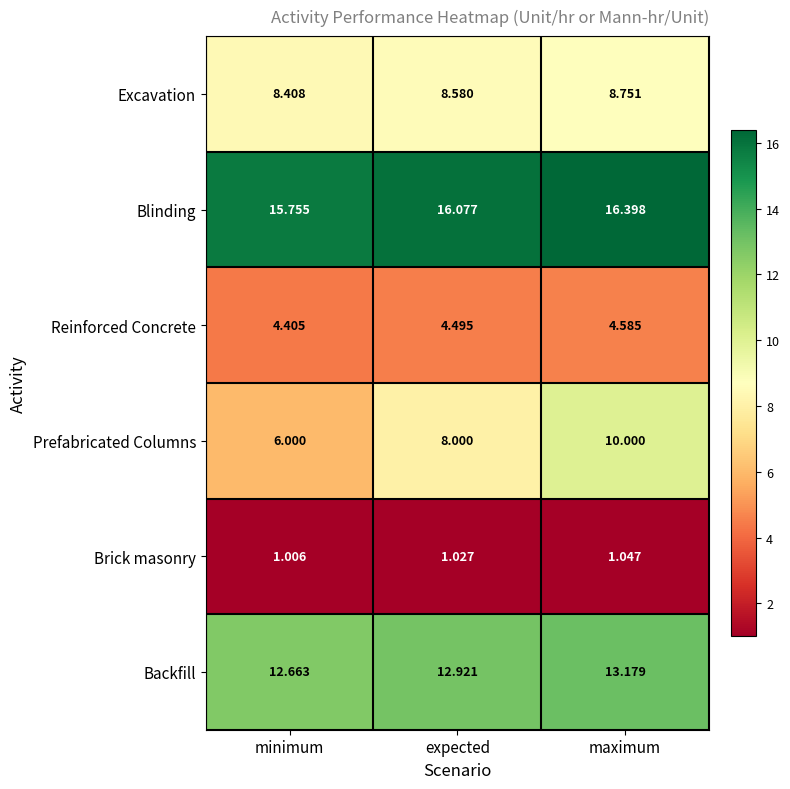

Where is Blinding nearest to the value 16?

expected